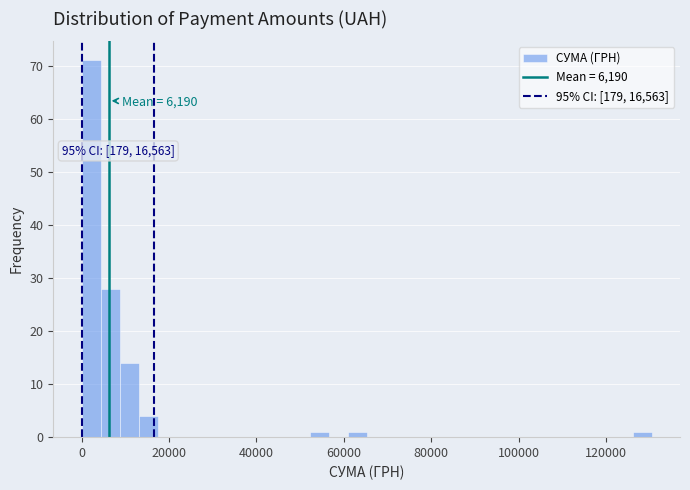

Around what value on the x-axis is the tallest bar? Give the approximate position of its centre, as read against the axis.

2000